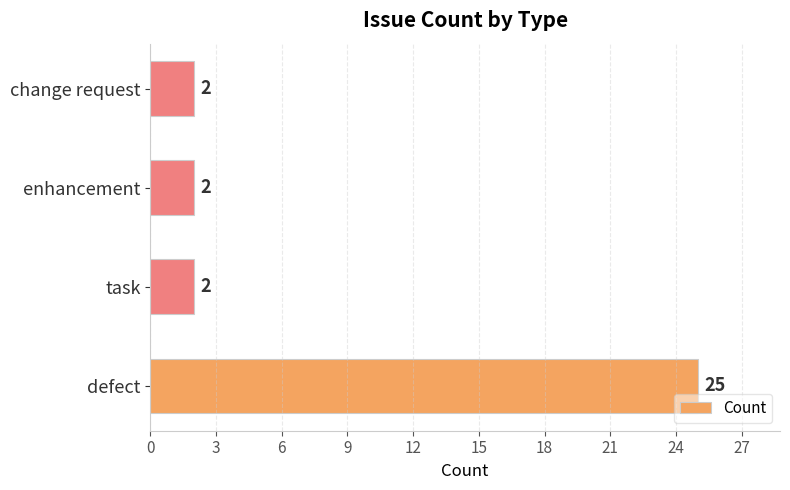

Which has a higher value, defect or change request?

defect